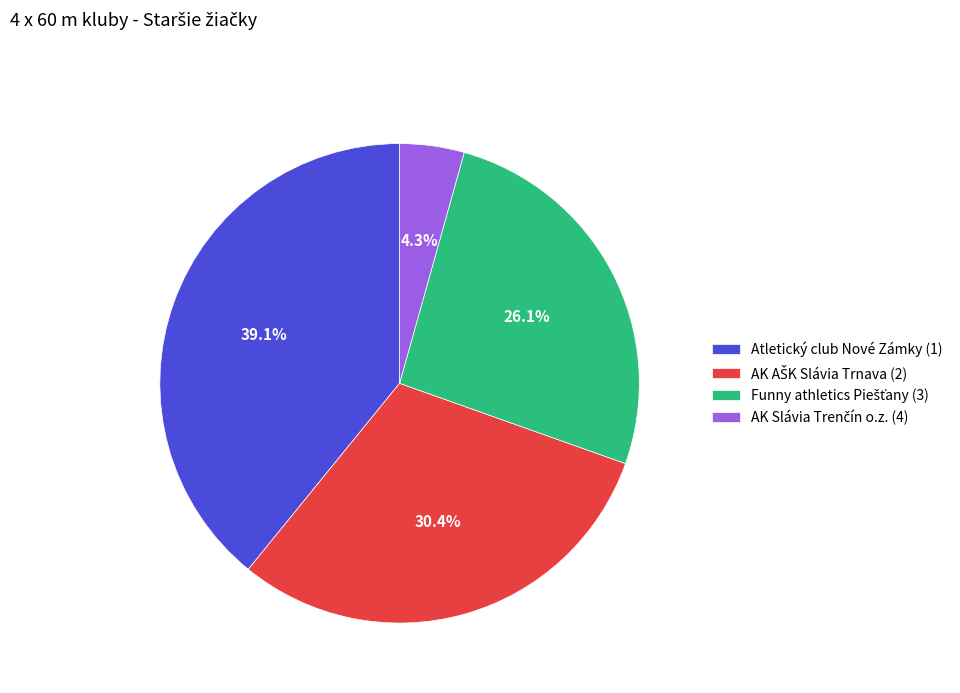

Count the number of slices in the pie.

4